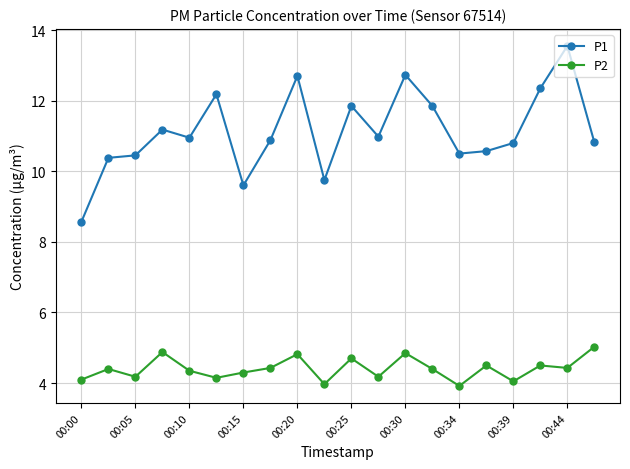

Which series has the widest spread of values?

P1